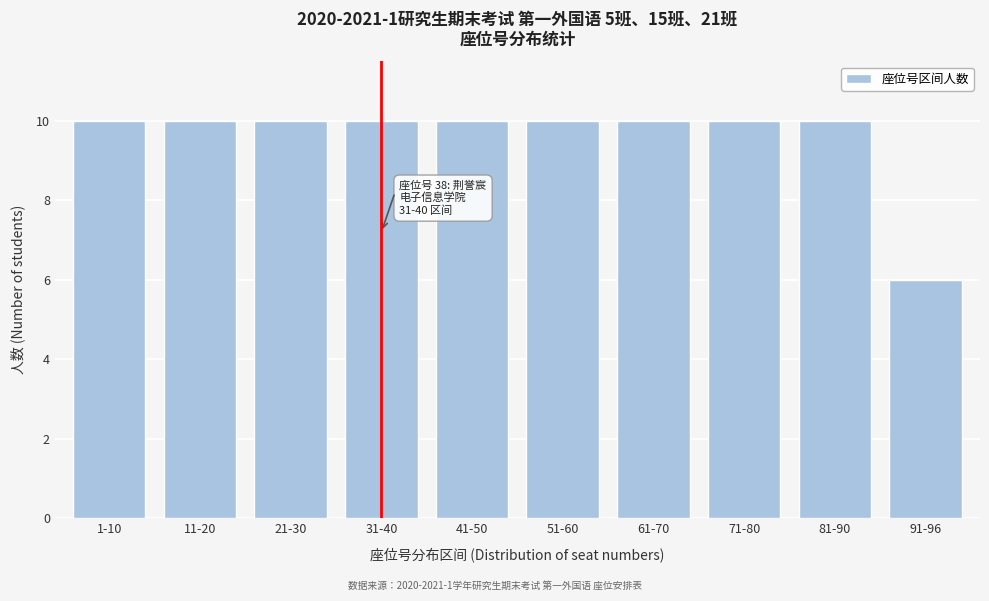

Reading left to right, list all the values displayed in this chart.

10	10	10	10	10	10	10	10	10	6